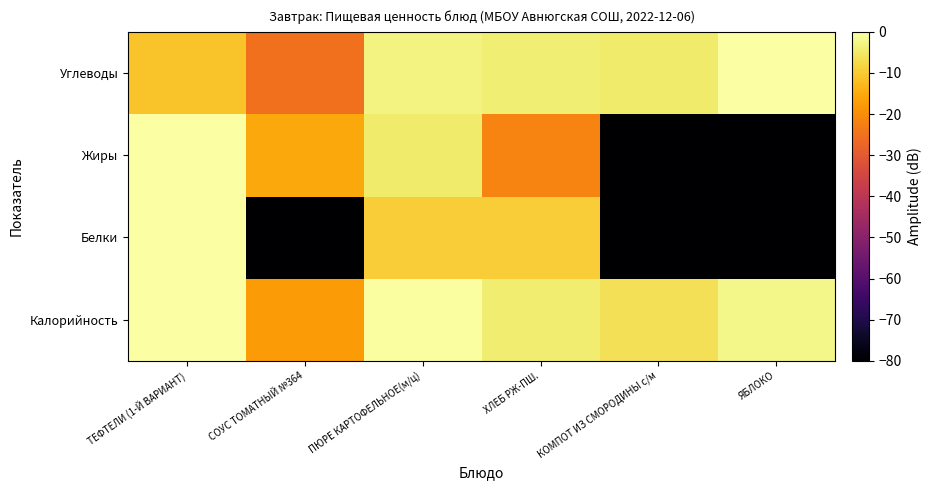

Reading left to right, what are all the values shown in this chart?

Калорийность: ТЕФТЕЛИ (1-Й ВАРИАНТ)=0.0	СОУС ТОМАТНЫЙ №364=-17.8	ПЮРЕ КАРТОФЕЛЬНОЕ(м/ц)=-0.5	ХЛЕБ РЖ-ПШ.=-4.3	КОМПОТ ИЗ СМОРОДИНЫ с/м=-6.4	ЯБЛОКО=-2.2
Белки: ТЕФТЕЛИ (1-Й ВАРИАНТ)=0.0	СОУС ТОМАТНЫЙ №364=-200.0	ПЮРЕ КАРТОФЕЛЬНОЕ(м/ц)=-9.5	ХЛЕБ РЖ-ПШ.=-9.5	КОМПОТ ИЗ СМОРОДИНЫ с/м=-200.0	ЯБЛОКО=-200.0
Жиры: ТЕФТЕЛИ (1-Й ВАРИАНТ)=0.0	СОУС ТОМАТНЫЙ №364=-15.6	ПЮРЕ КАРТОФЕЛЬНОЕ(м/ц)=-4.7	ХЛЕБ РЖ-ПШ.=-21.6	КОМПОТ ИЗ СМОРОДИНЫ с/м=-200.0	ЯБЛОКО=-200.0
Углеводы: ТЕФТЕЛИ (1-Й ВАРИАНТ)=-11.1	СОУС ТОМАТНЫЙ №364=-25.1	ПЮРЕ КАРТОФЕЛЬНОЕ(м/ц)=-2.8	ХЛЕБ РЖ-ПШ.=-3.9	КОМПОТ ИЗ СМОРОДИНЫ с/м=-4.7	ЯБЛОКО=0.0